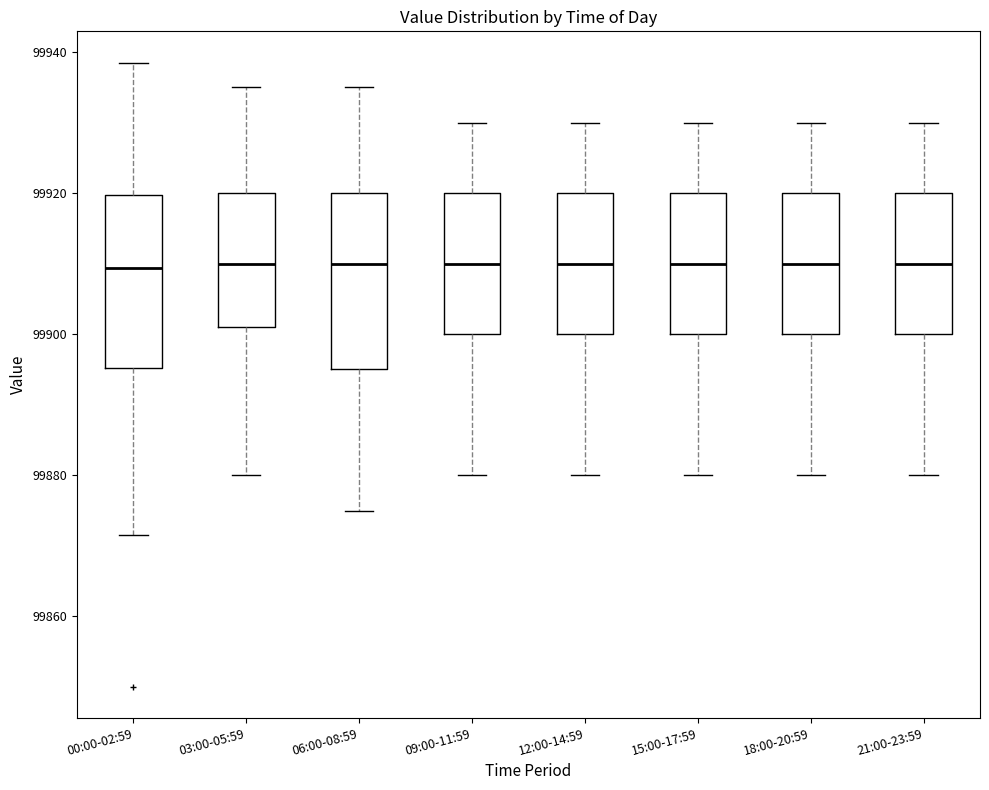

Reading left to right, transcribe this box plot: for each box, give where its median line is, the range the box spans, and where its two whiskers end, as read against the y-axis. The values are not printed on the chart, so give them approximately, as read against the axis.

00:00-02:59: median 99910, box 99896 to 99920, whiskers 99872 to 99938
03:00-05:59: median 99910, box 99902 to 99920, whiskers 99880 to 99936
06:00-08:59: median 99910, box 99896 to 99920, whiskers 99876 to 99936
09:00-11:59: median 99910, box 99900 to 99920, whiskers 99880 to 99930
12:00-14:59: median 99910, box 99900 to 99920, whiskers 99880 to 99930
15:00-17:59: median 99910, box 99900 to 99920, whiskers 99880 to 99930
18:00-20:59: median 99910, box 99900 to 99920, whiskers 99880 to 99930
21:00-23:59: median 99910, box 99900 to 99920, whiskers 99880 to 99930